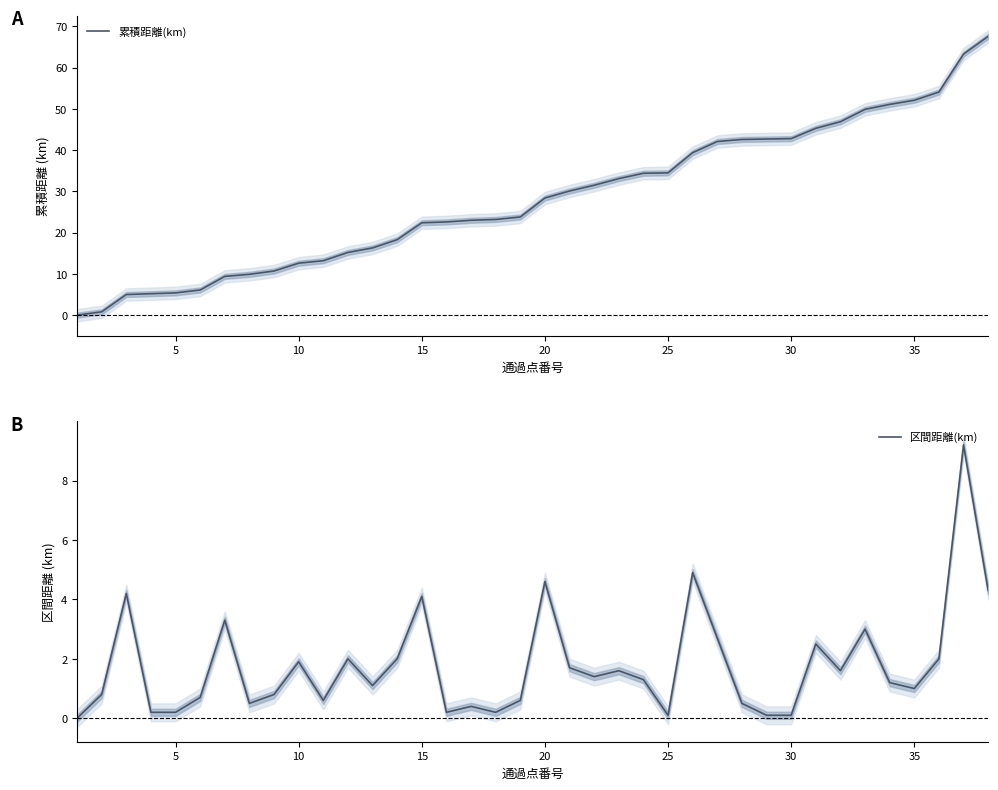

True or false: 区間距離(km) and 累積距離(km) cross at least once.

False